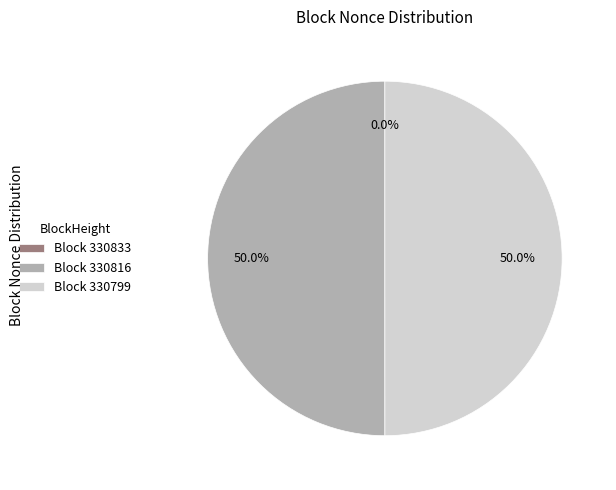

What portion of the pie excludes Block 330816?

50.0%